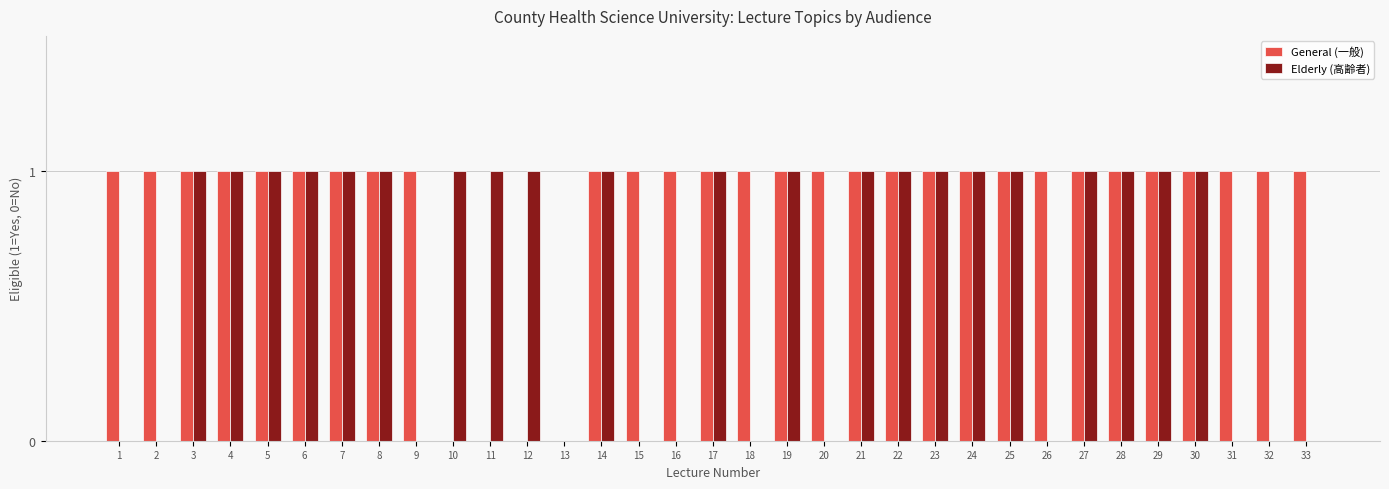

True or false: Elderly (高齢者) has a value of 1 at 5.

True